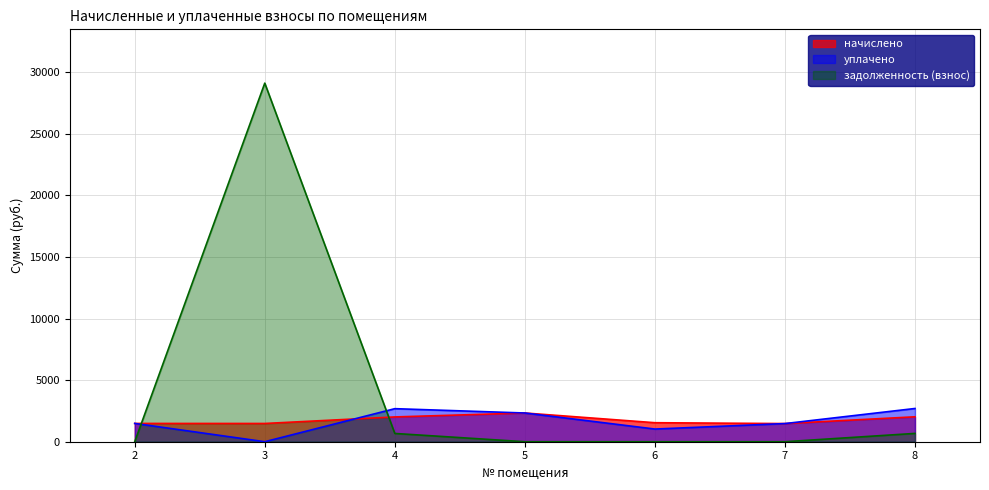

How many lines are shown in the chart?

3